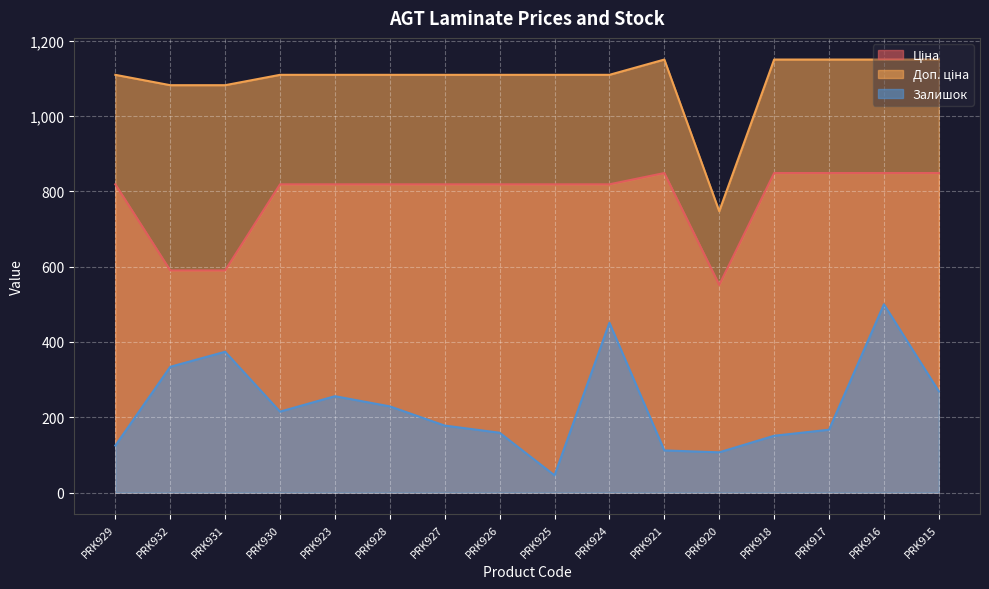

Rank the series by their average value, from lowest to highest.

Залишок, Ціна, Доп. ціна